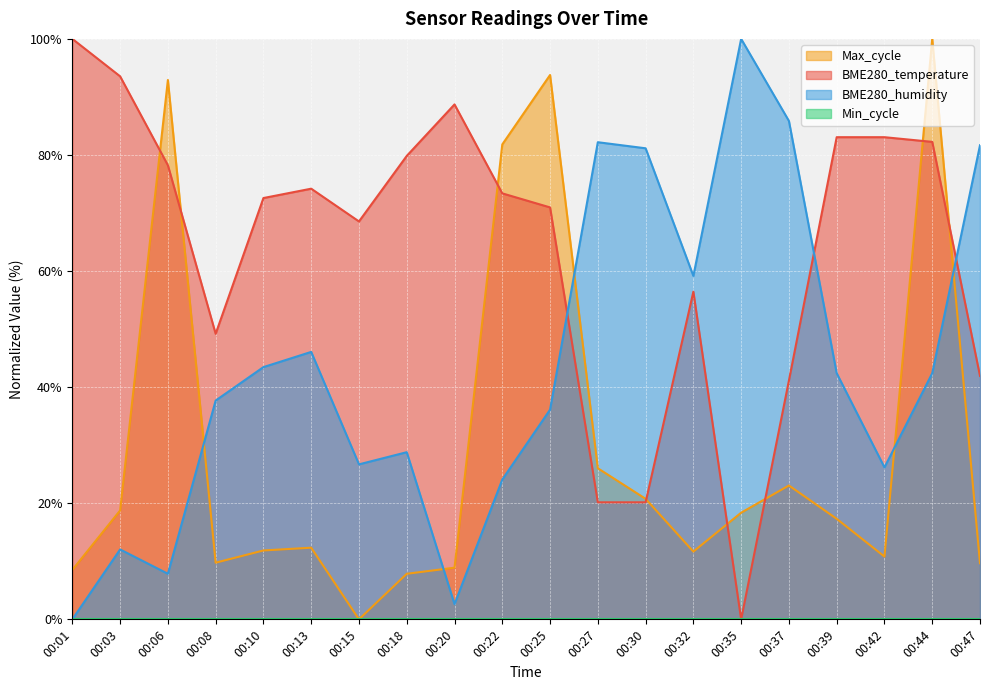

Between 00:10 and 00:30, which series saw the biggest shift?

BME280_temperature